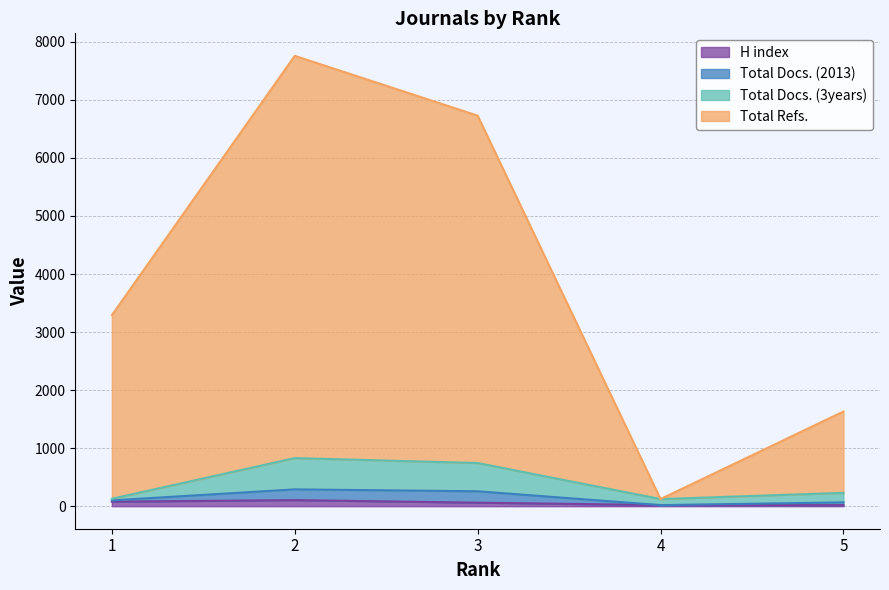

What is the total value across all series at 2?

8693